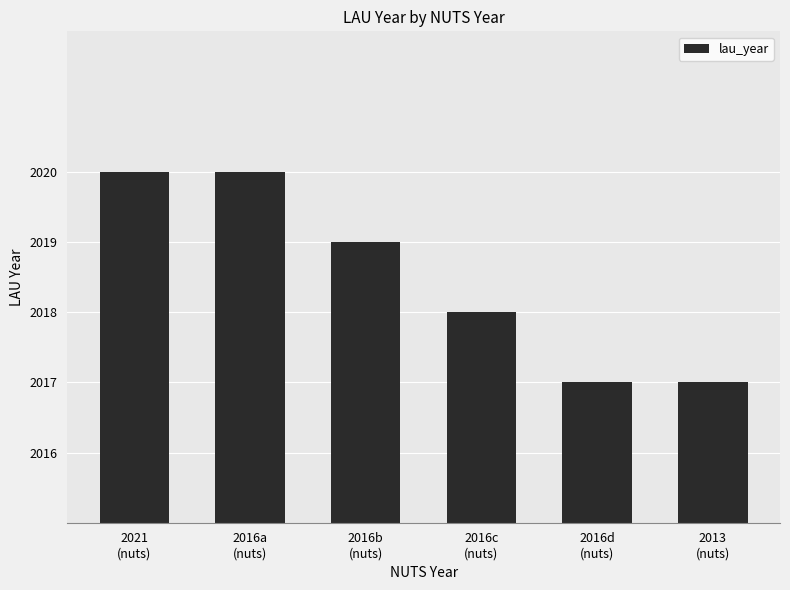

The chart shows a value of 2017 at 2016d
(nuts). True or false?

True